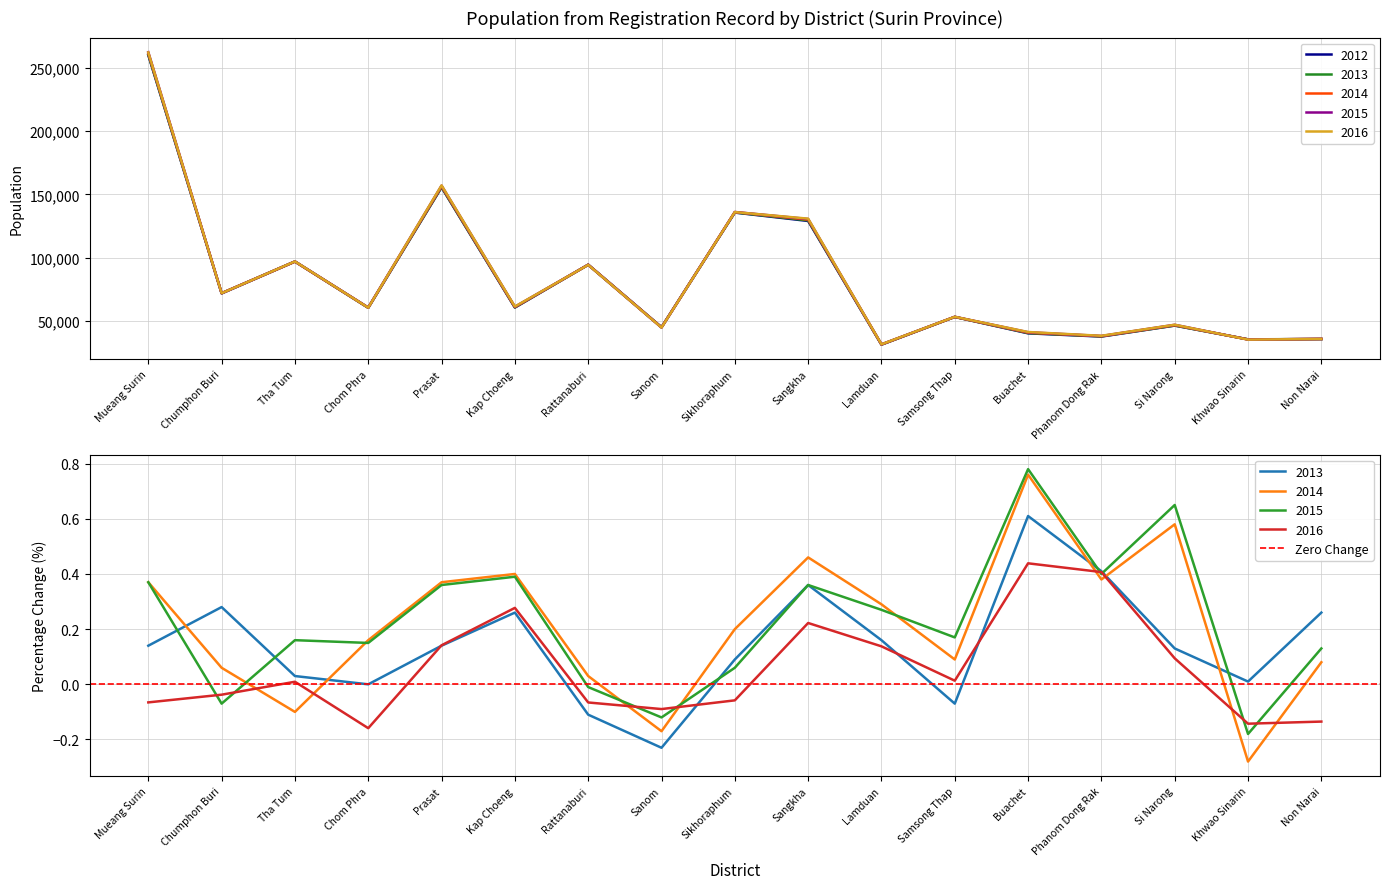

Where do 2016 and 2012 first cross each other?

Kap Choeng and Rattanaburi